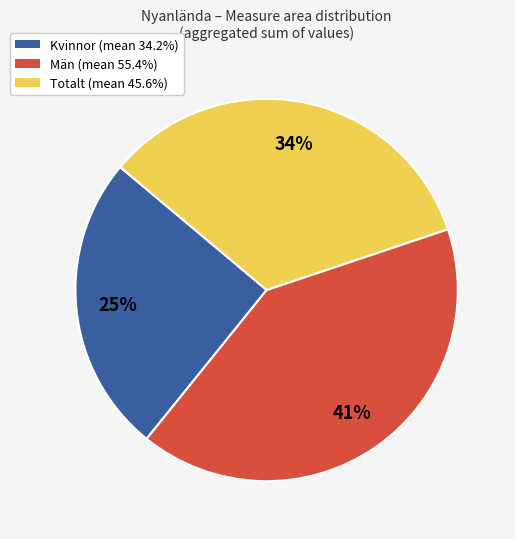

How many segments does this pie chart have?

3